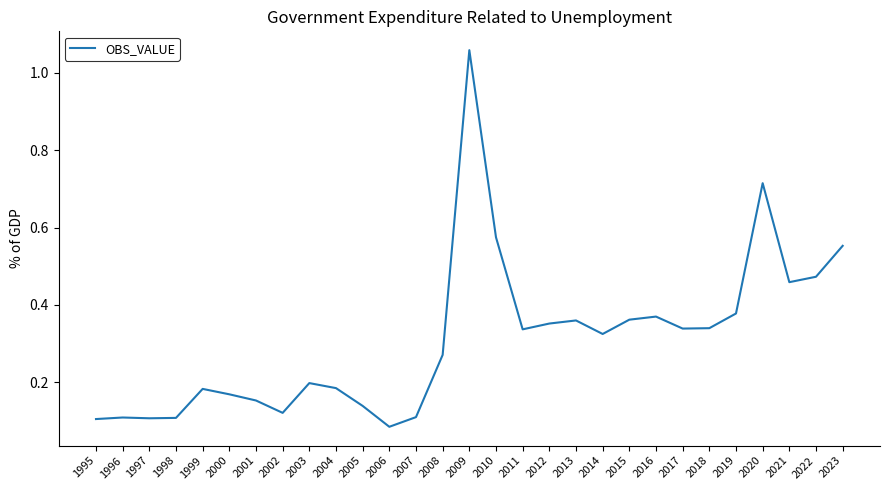

How many series are shown in this chart?

1